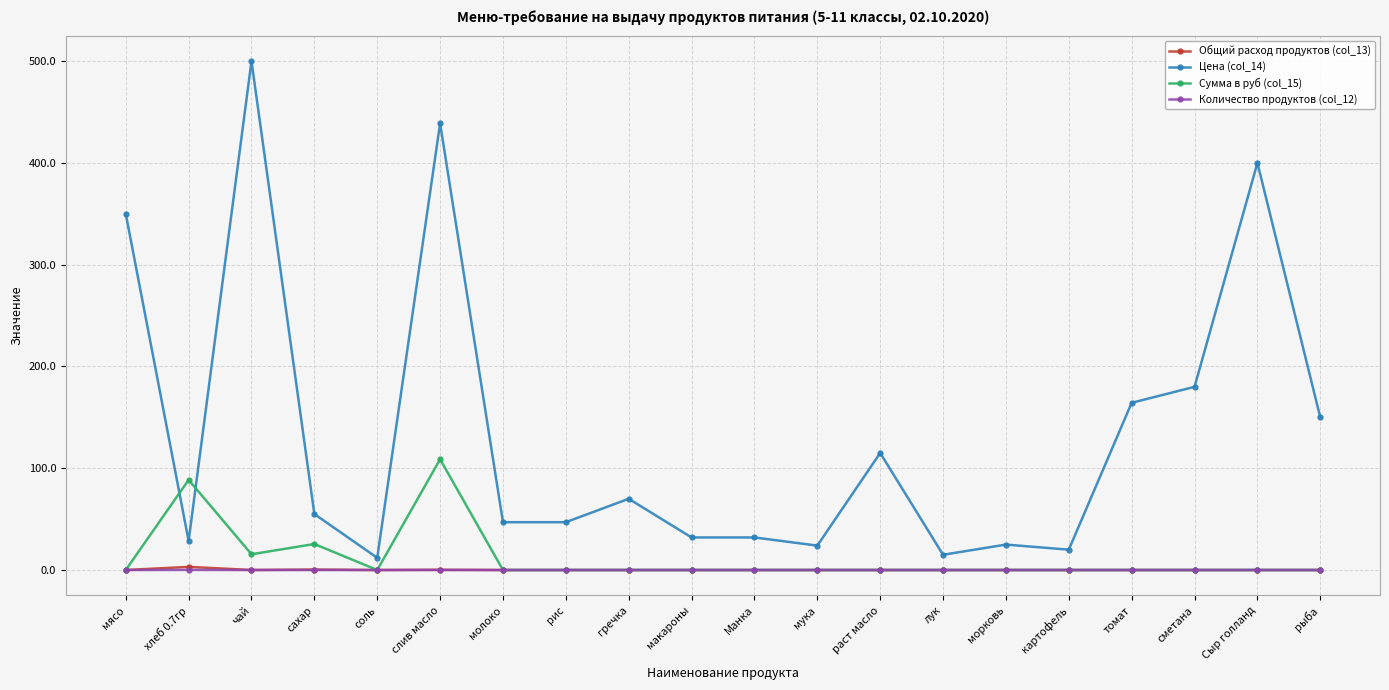

What is the difference between the Цена (col_14) values at сахар and сметана?

125.0